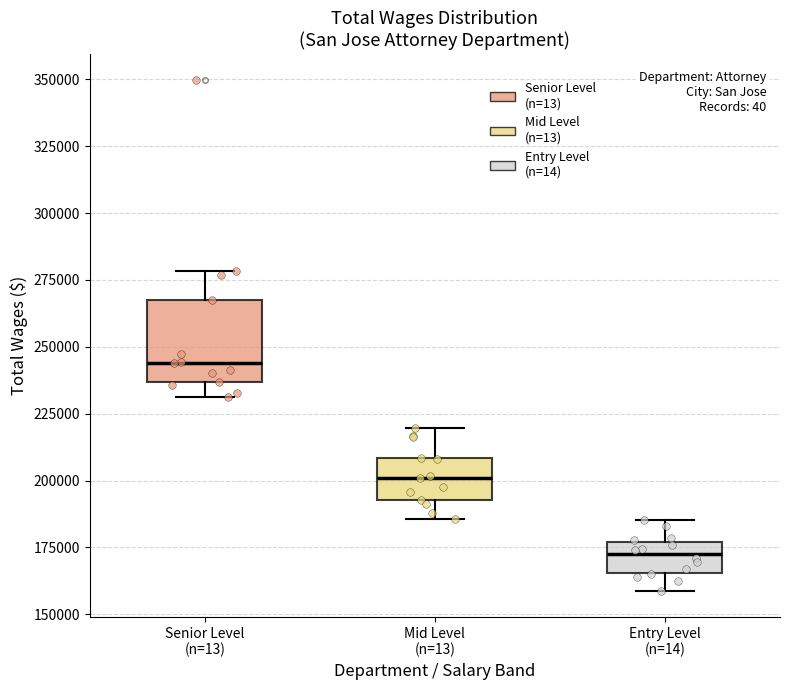

Reading left to right, transcribe this box plot: for each box, give where its median line is, the range the box spans, and where its two whiskers end, as read against the y-axis. The values are not printed on the chart, so give them approximately, as read against the axis.

Senior Level (n=13): median 245000, box 235000 to 265000, whiskers 230000 to 280000
Mid Level (n=13): median 200000, box 195000 to 210000, whiskers 185000 to 220000
Entry Level (n=14): median 170000, box 165000 to 175000, whiskers 160000 to 185000